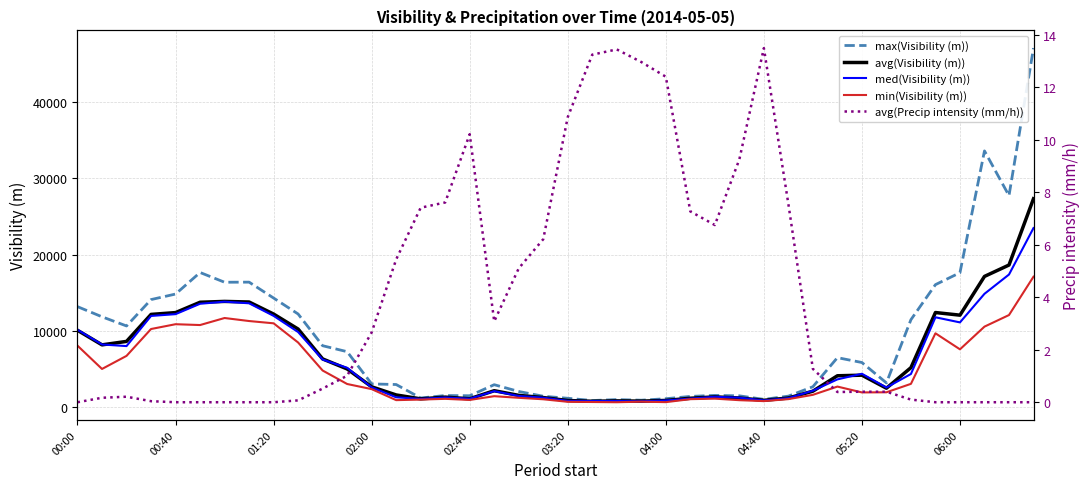

What is the maximum value for min(Visibility (m))?

17095